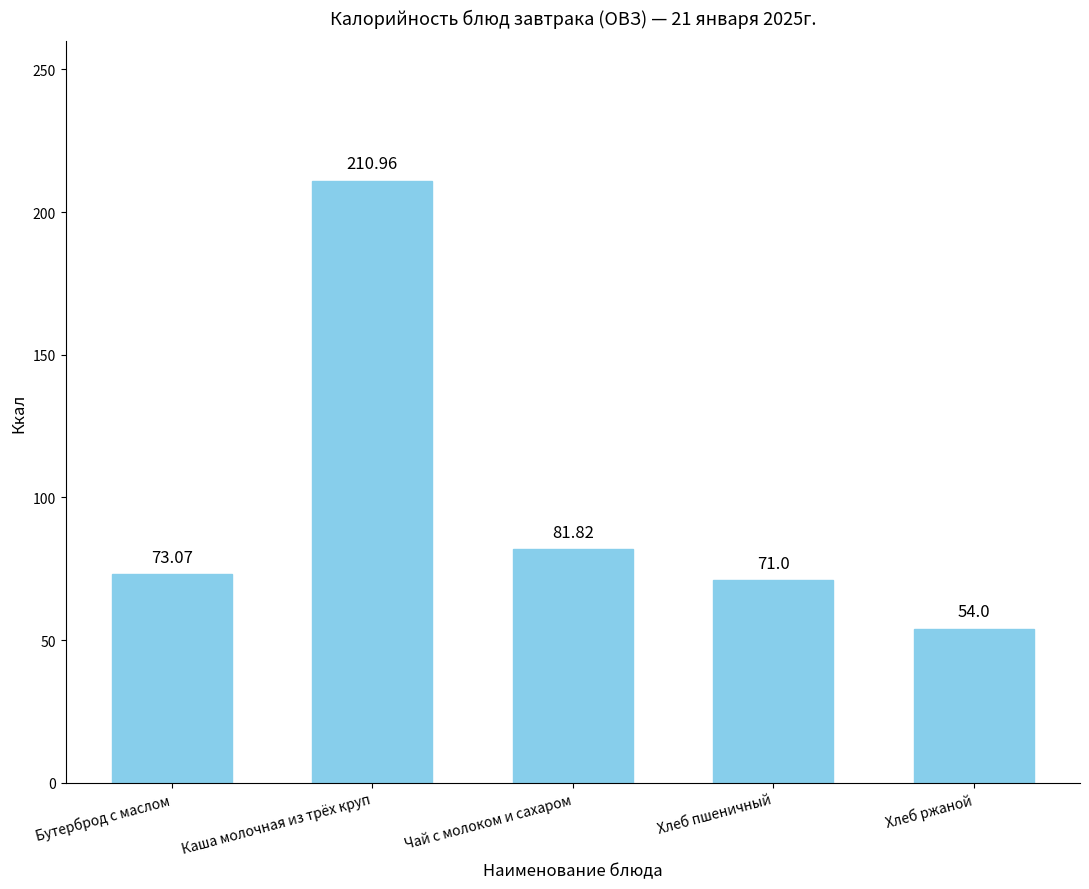

What is the maximum value shown in the chart?

211.0